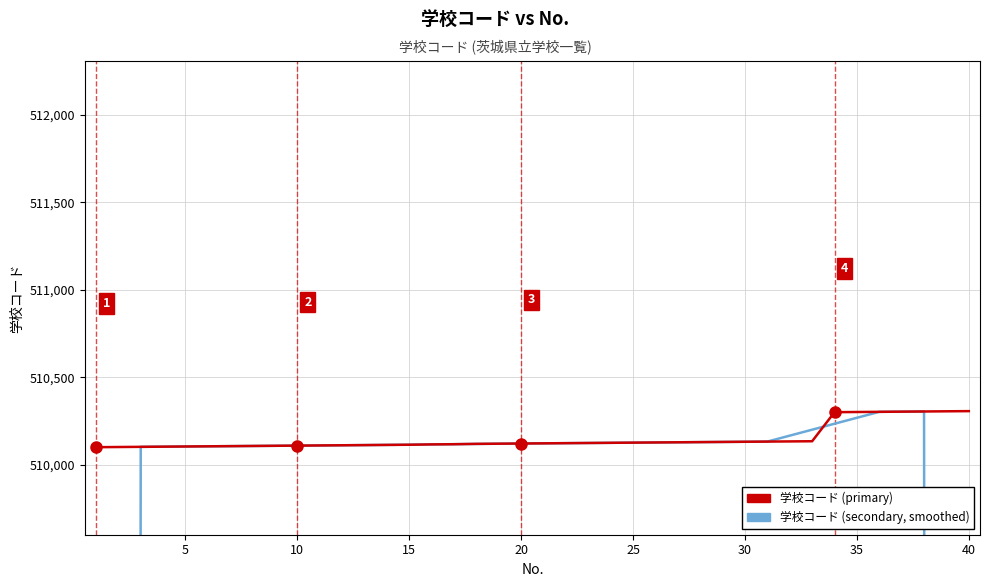

How many values in the 学校コード (secondary, smoothed) series exceed 510120?

20